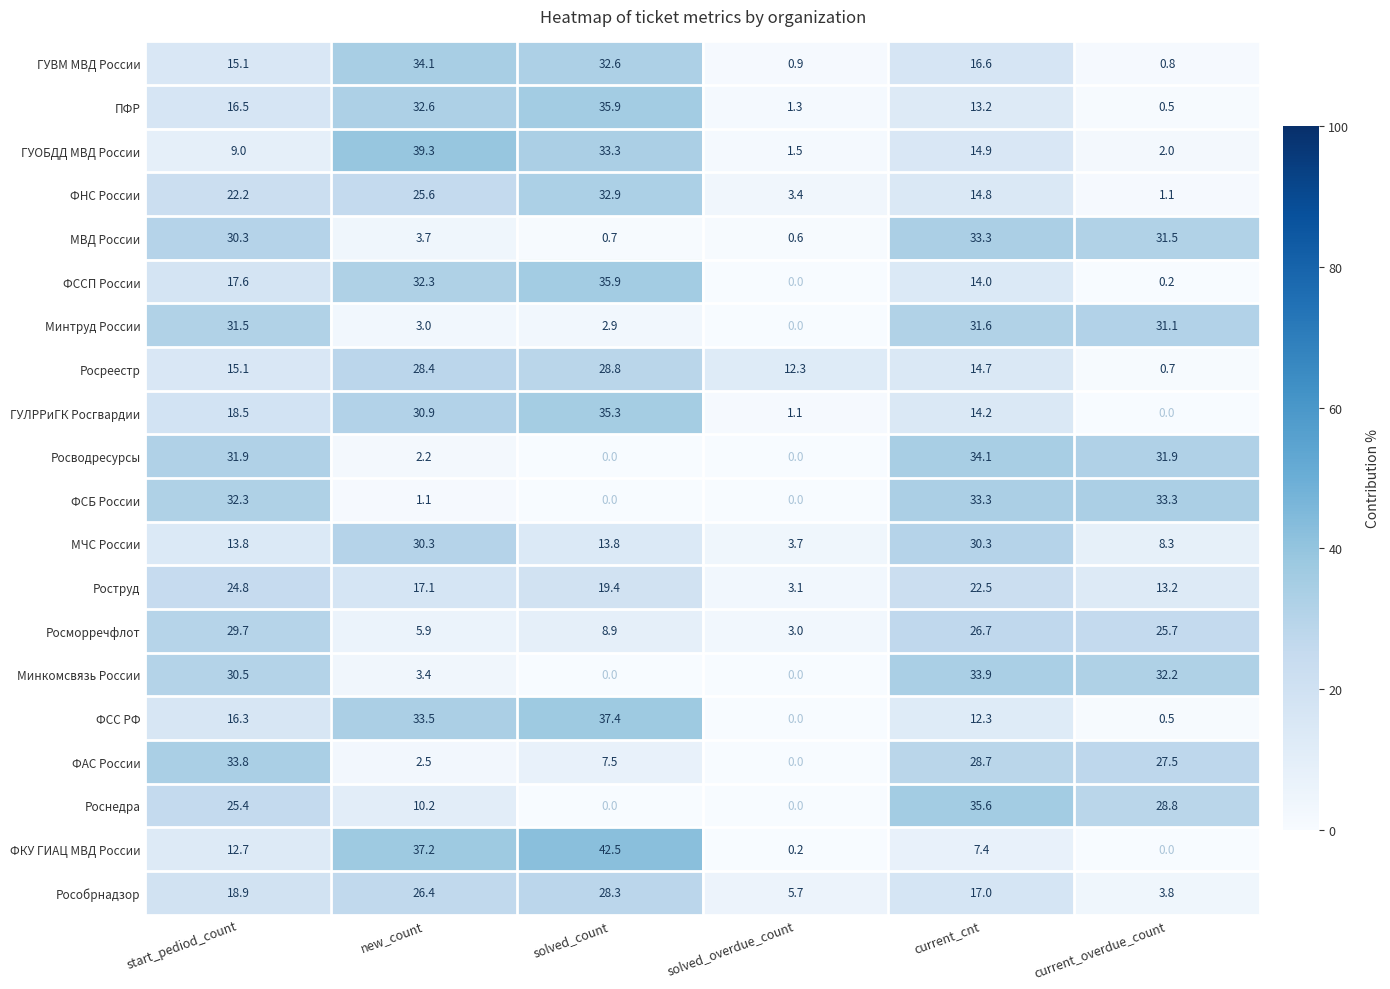

What is the total value across all series at solved_count?

396.1